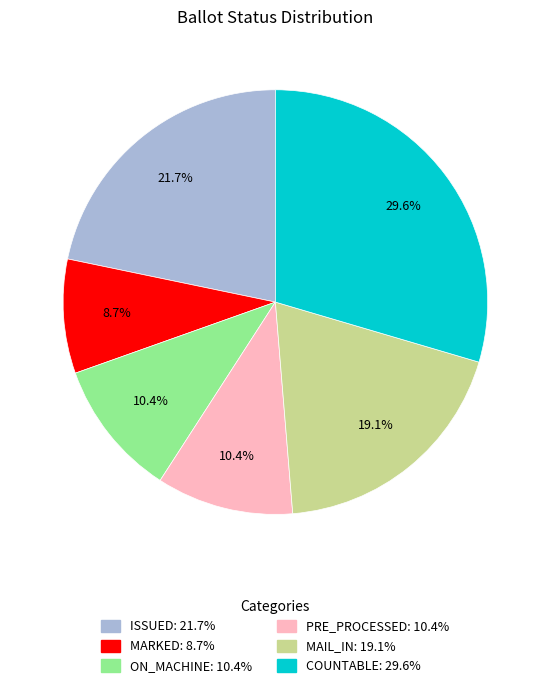

How many segments does this pie chart have?

6